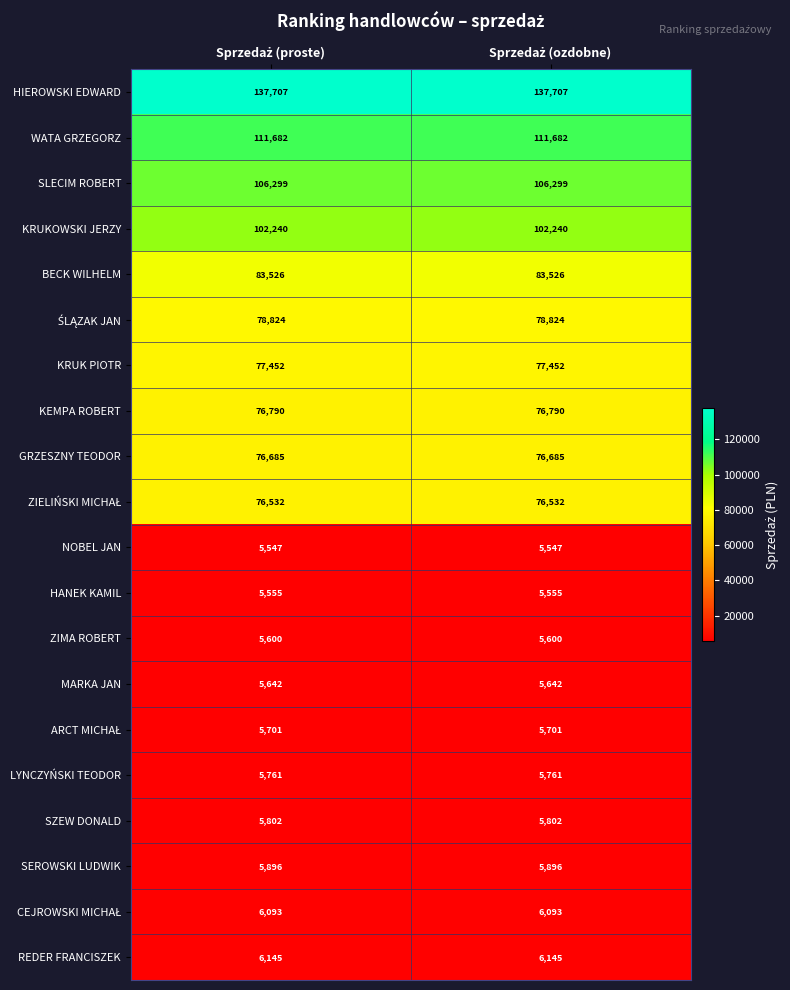

What is the average value of the BECK WILHELM series?

83526